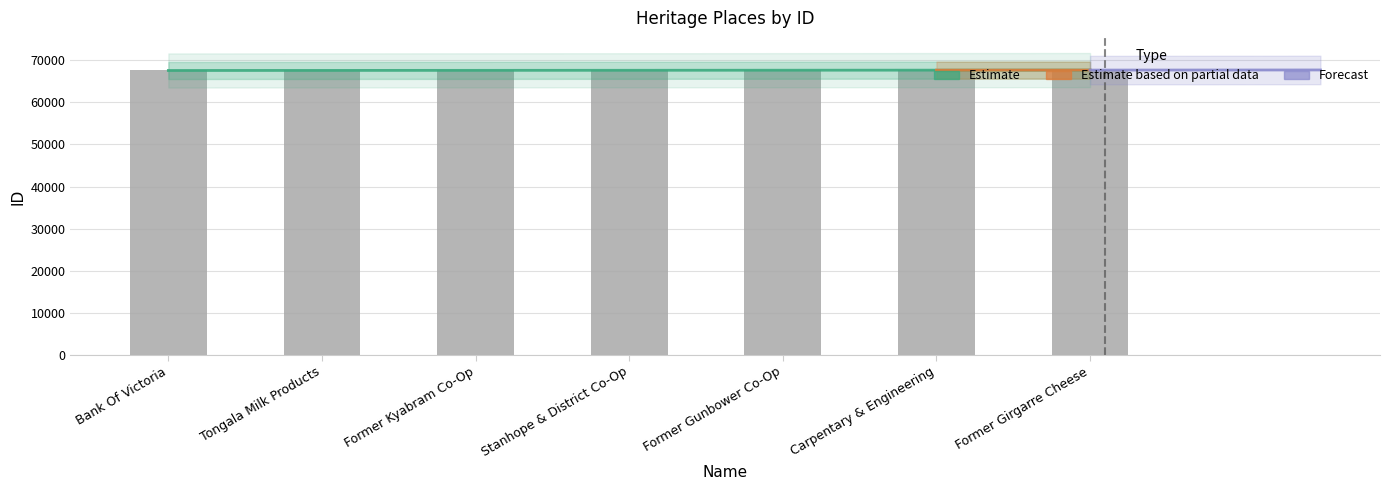

Reading left to right, list all the values displayed in this chart.

Bank Of Victoria=67574	Tongala Milk Products=67600	Former Kyabram Co-Op=67606	Stanhope & District Co-Op=67607	Former Gunbower Co-Op=67652	Carpentary & Engineering=67658	Former Girgarre Cheese=67670